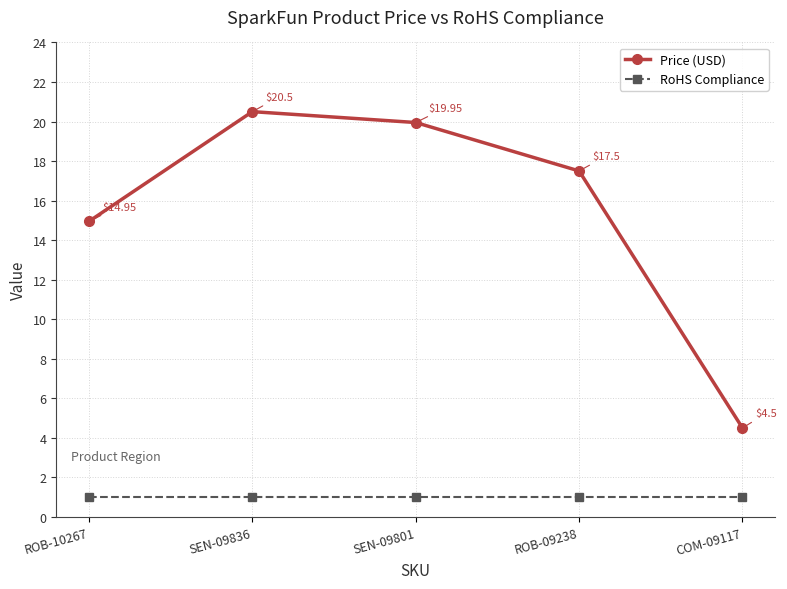

Which series has the largest range (max minus min)?

Price (USD)